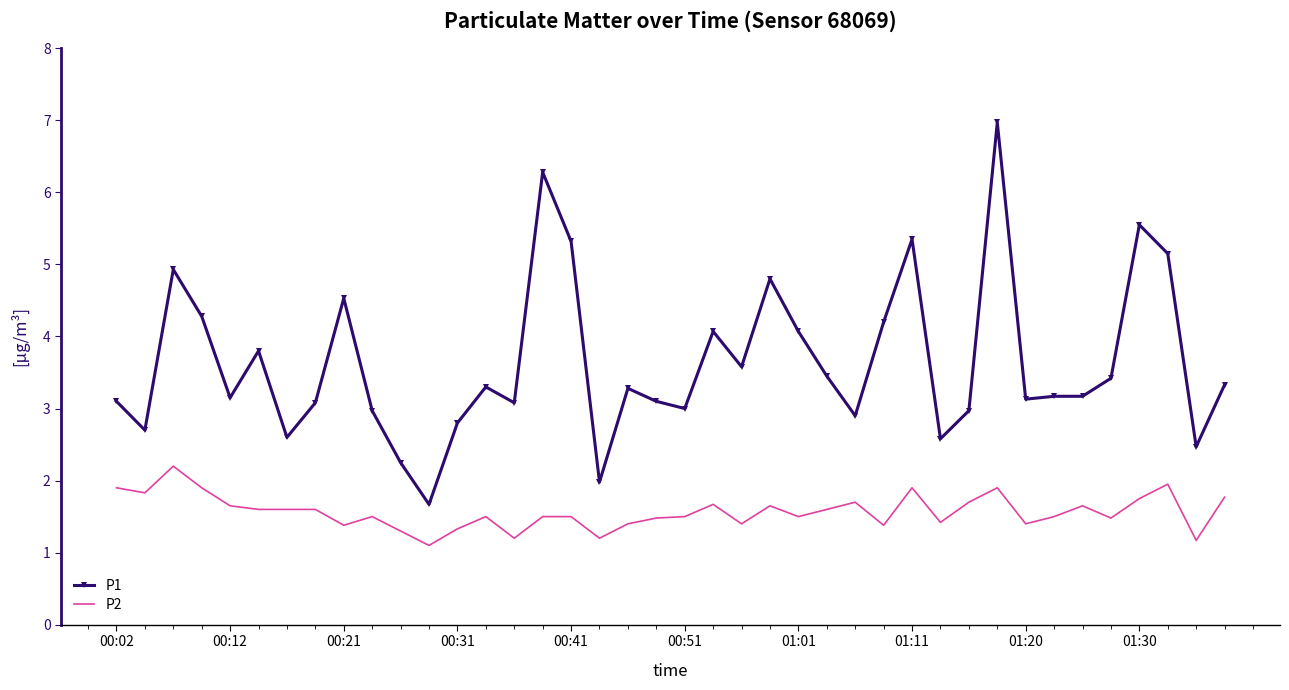

Which series has the largest total across all categories?

P1